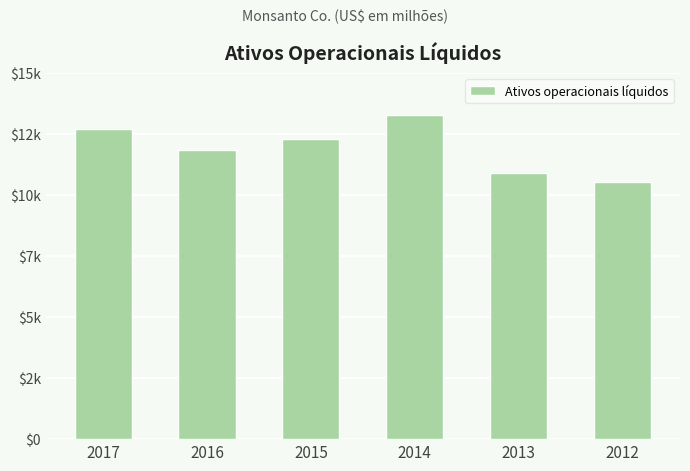

Are the bars horizontal?

No